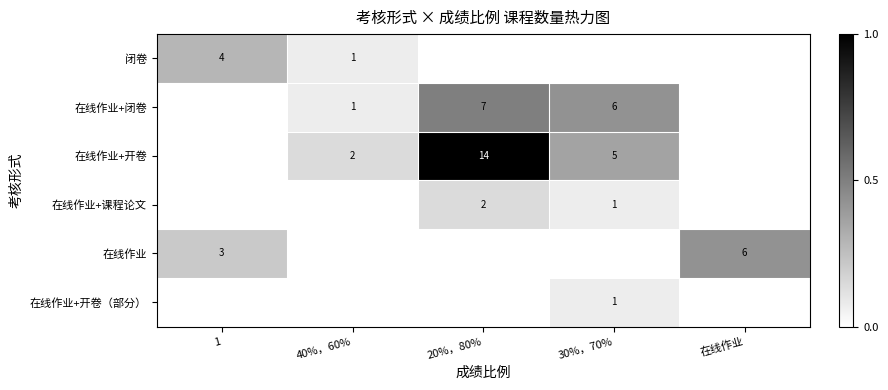

The value of 在线作业+闭卷 at 30%，70% is 6. True or false?

True